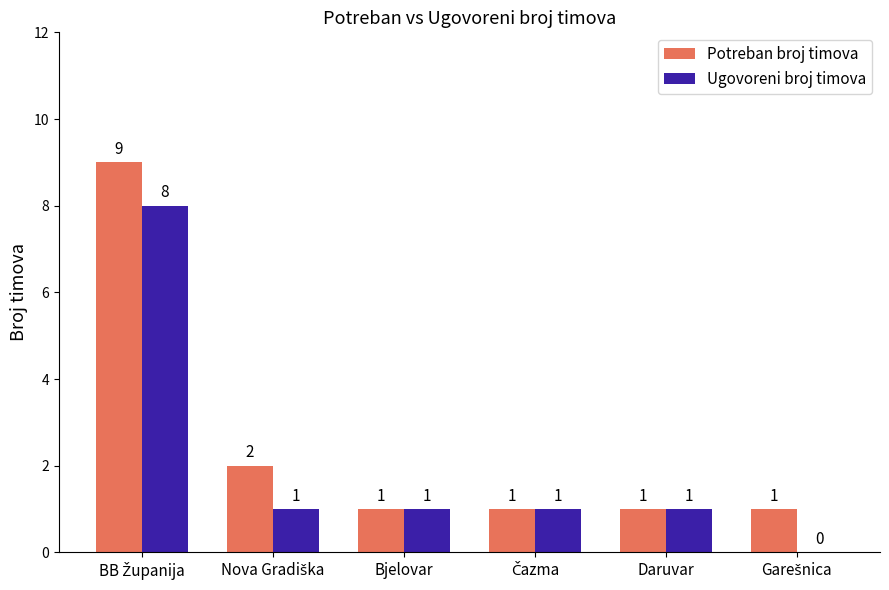

What is the maximum value for Potreban broj timova?

9